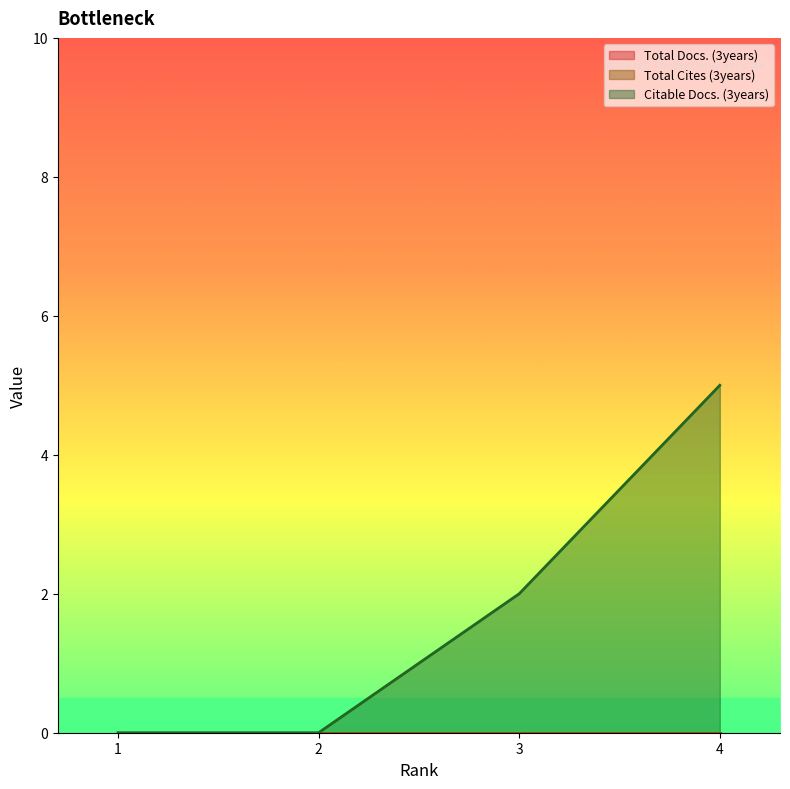

How many data points in Citable Docs. (3years) are above 2?

1